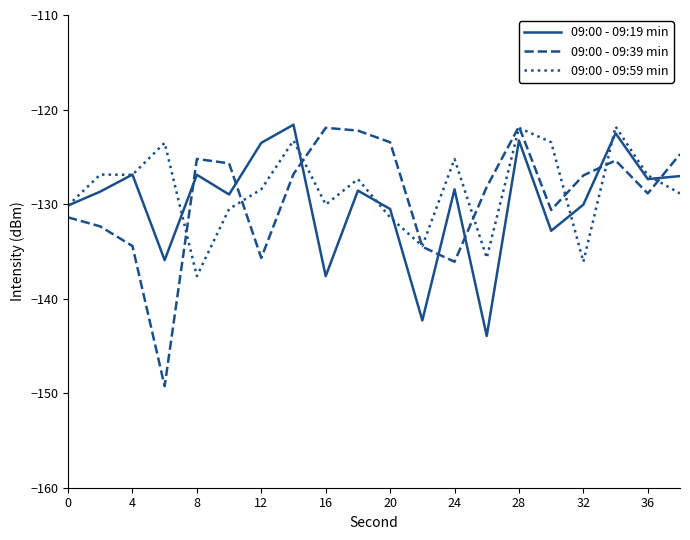

Is this an area chart (filled region under the line)?

No